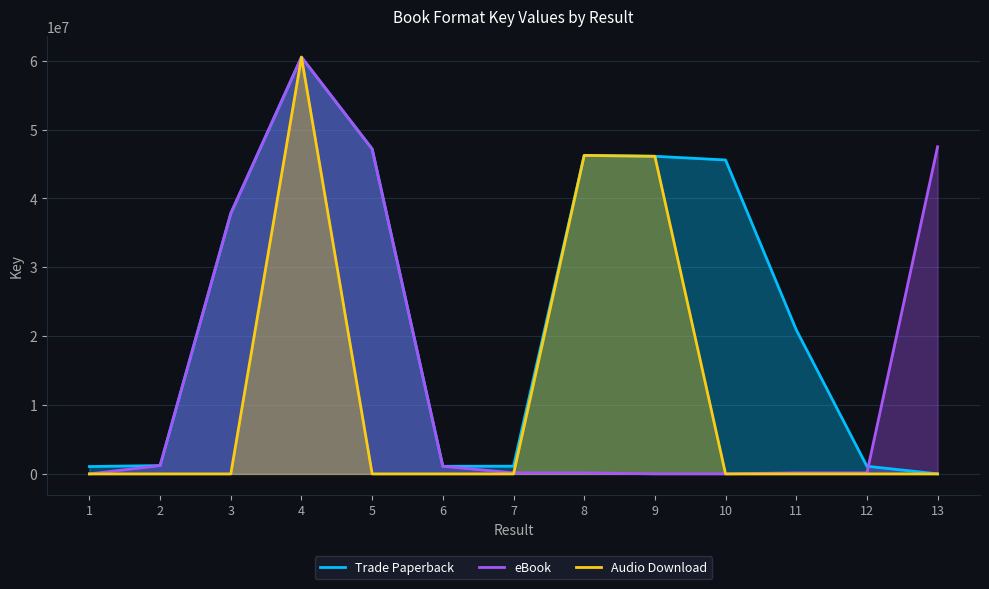

True or false: Audio Download and Trade Paperback intersect in this chart.

False